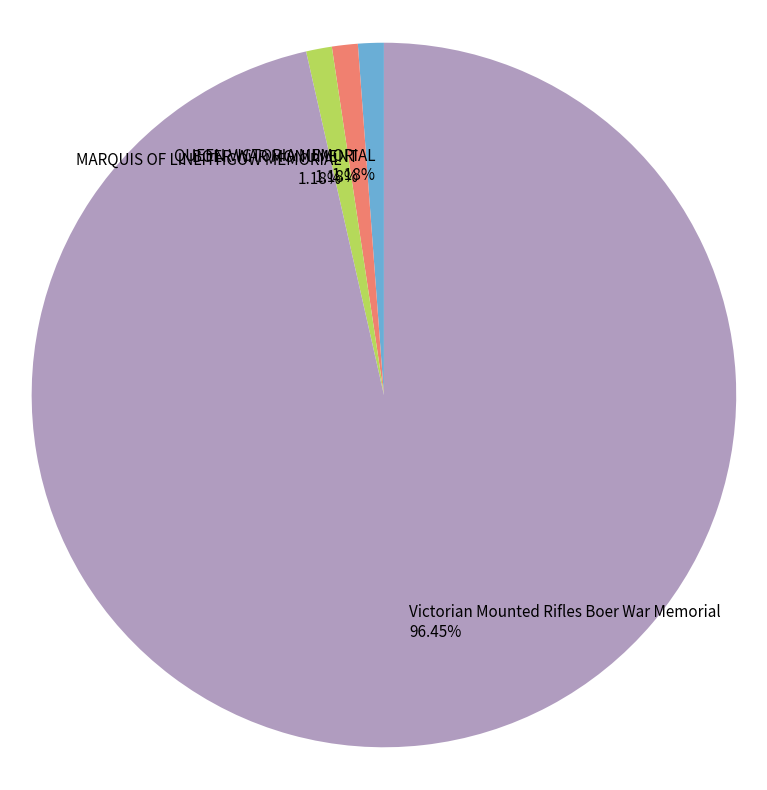

To the nearest percent, what is the difference between the largest and smallest slice percentages?

95%